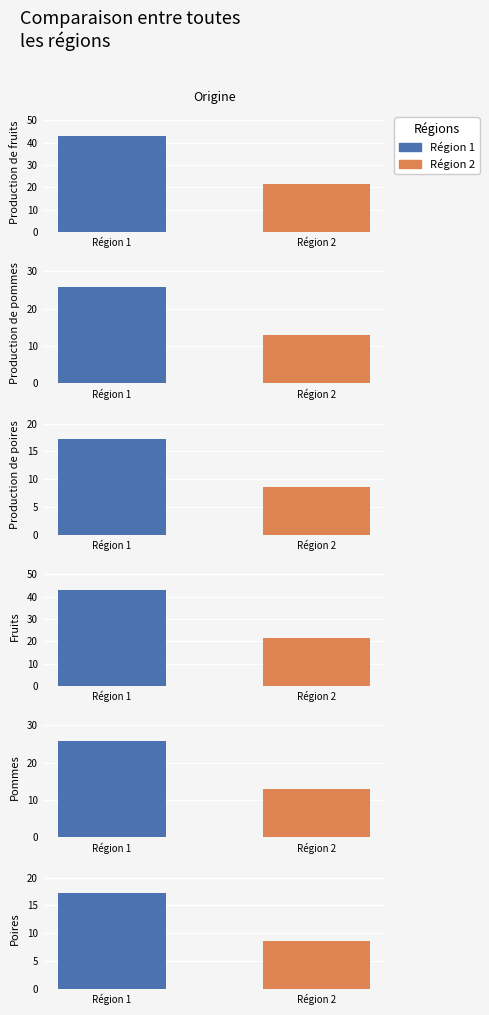

Which category has the lowest value in the Région 1 series?

Production de poires